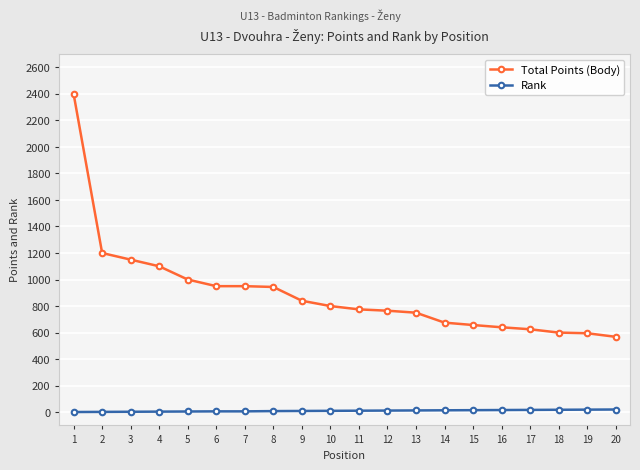

What is the average value of the Total Points (Body) series?

899